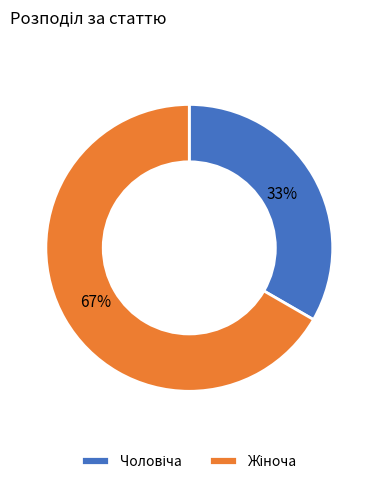

To the nearest percent, what is the average slice percentage?

50%